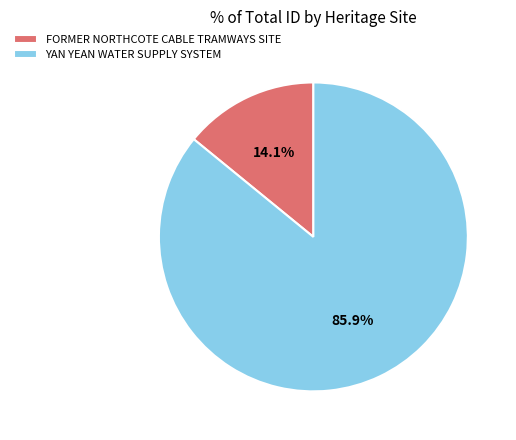

Is there any slice that represents more than half of the pie?

Yes